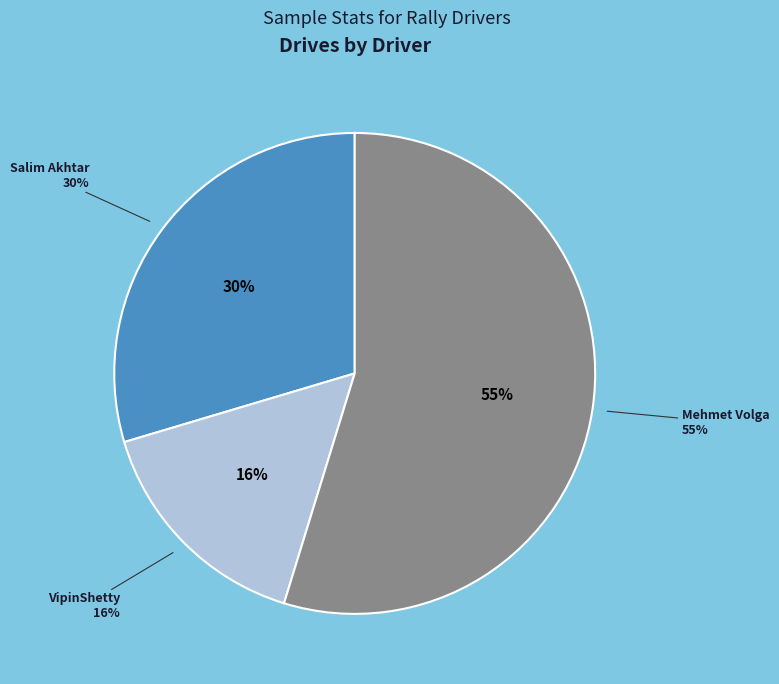

What is the largest slice in the pie chart?

Mehmet Volga